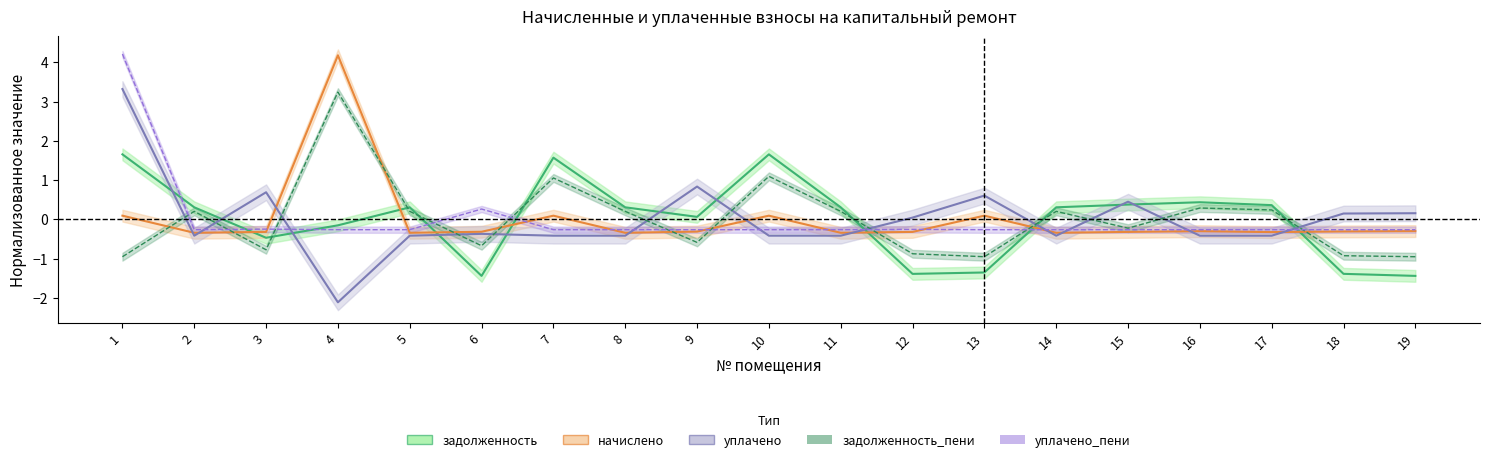

How many distinct data groups are displayed?

5